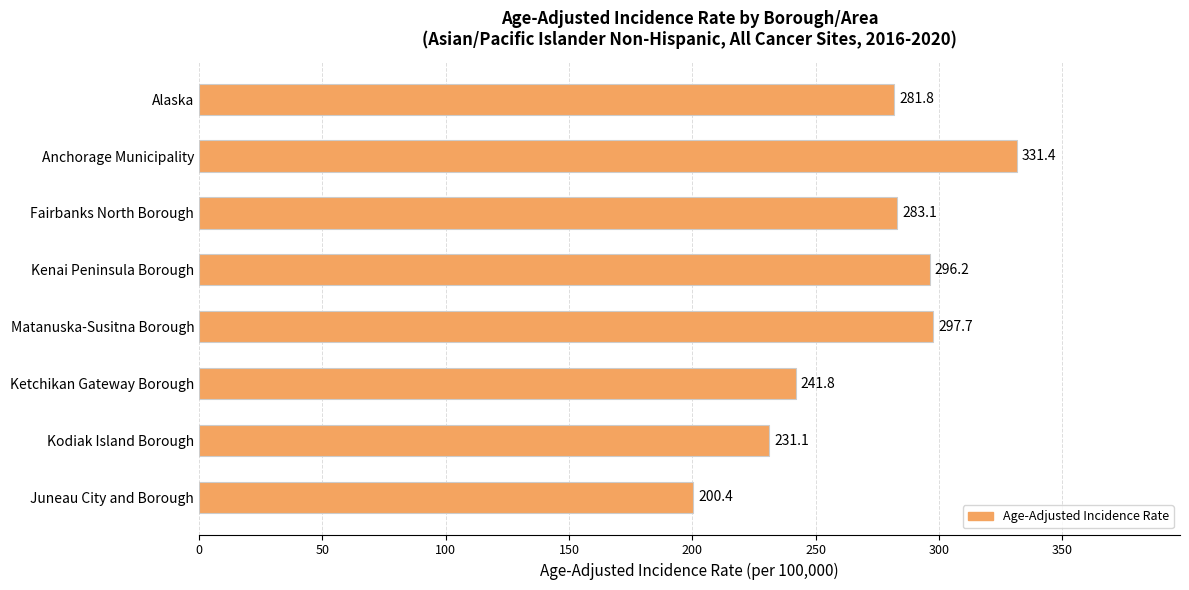

List the labels in order of value, largest first.

Anchorage Municipality, Matanuska-Susitna Borough, Kenai Peninsula Borough, Fairbanks North Borough, Alaska, Ketchikan Gateway Borough, Kodiak Island Borough, Juneau City and Borough